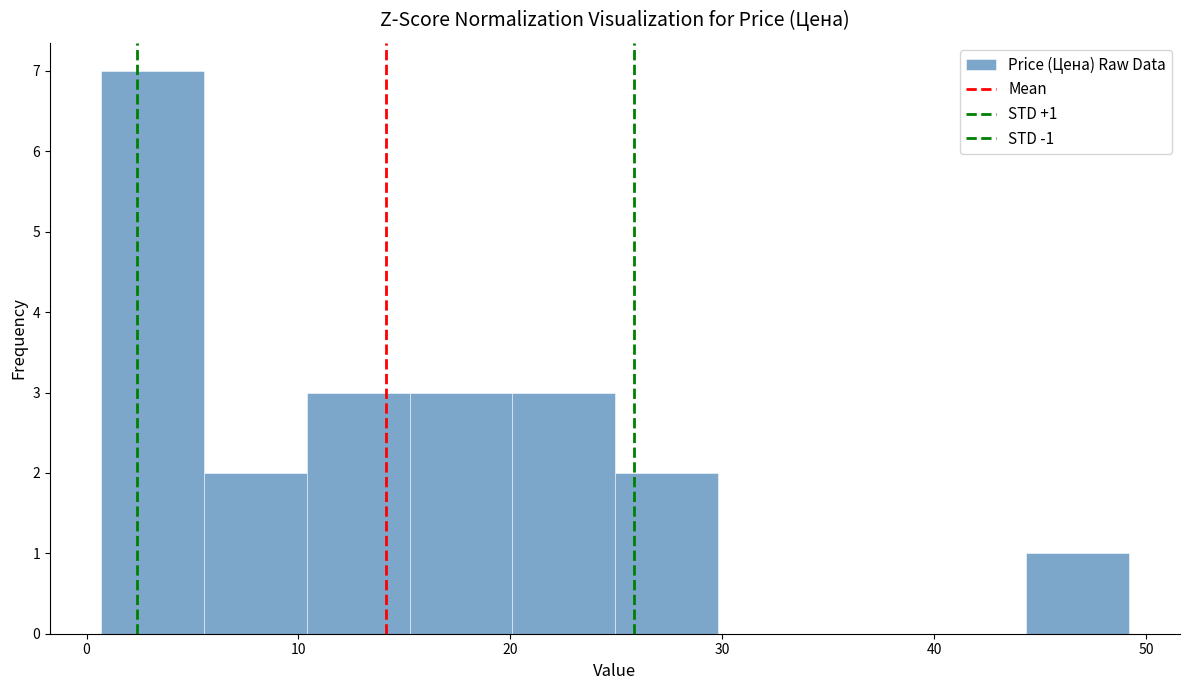

Which range on the x-axis has the tallest bar?

1 to 6